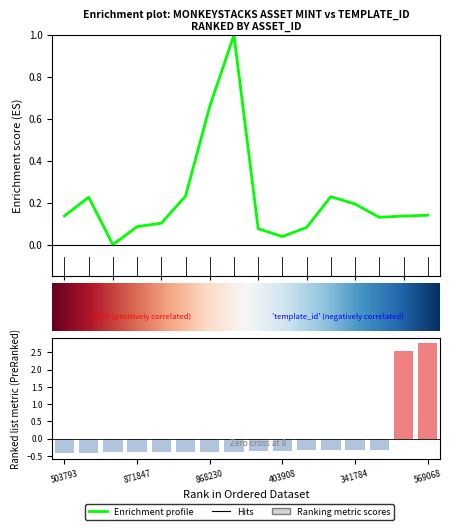

What is the difference between the maximum and minimum values in the mint series?

1.0